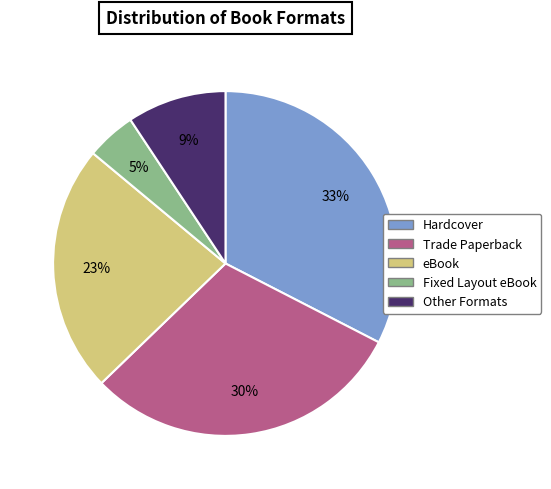

To the nearest percent, what is the difference between the largest and smallest slice percentages?

28%